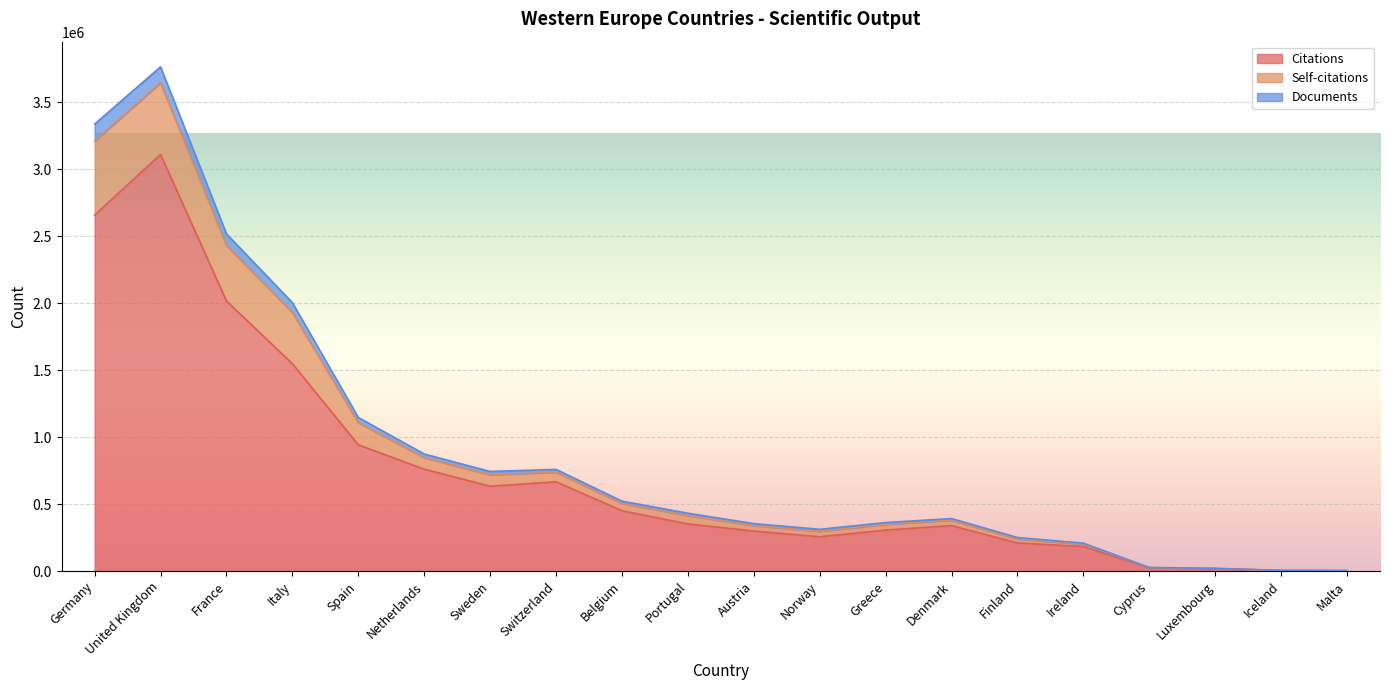

True or false: Documents has more than 0 interior local peaks.

True